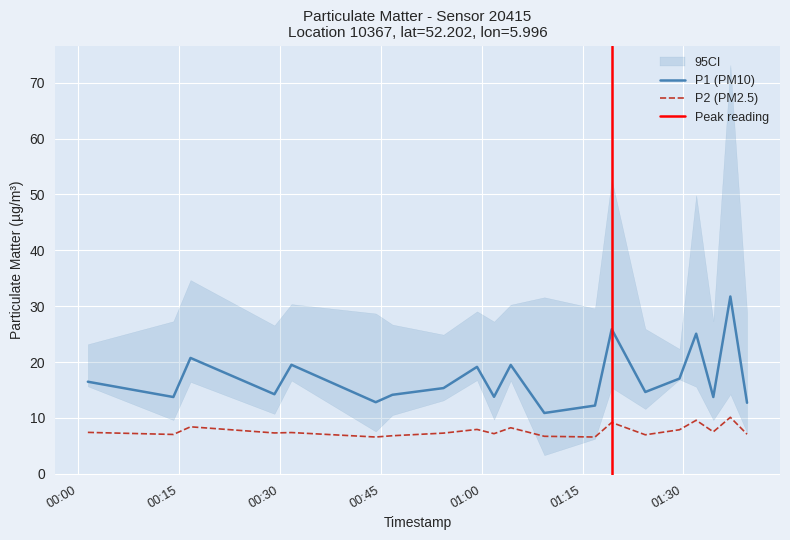

What is the value of the P2 point at the 6th from the left?

6.6